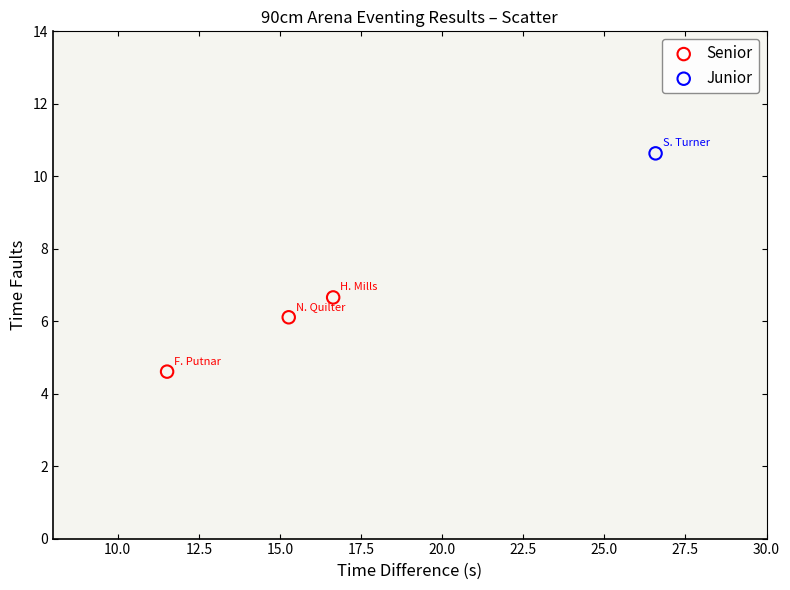

What are all the series names shown in the legend?

Senior, Junior